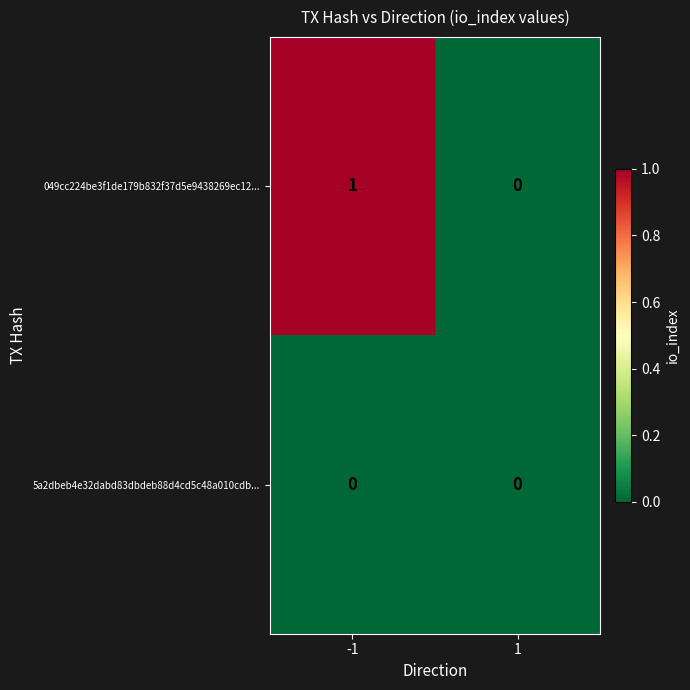

Which series has the largest total across all categories?

049cc224be3f1de179b832f37d5e9438269ec12...